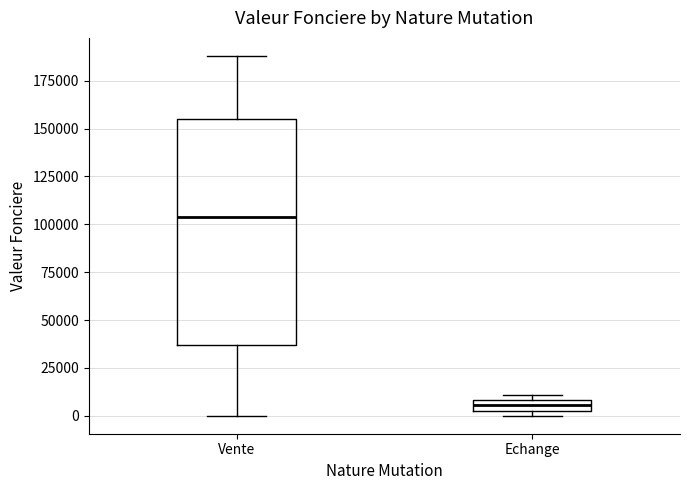

Which box is the tallest, from its lower edge to its upper edge?

Vente